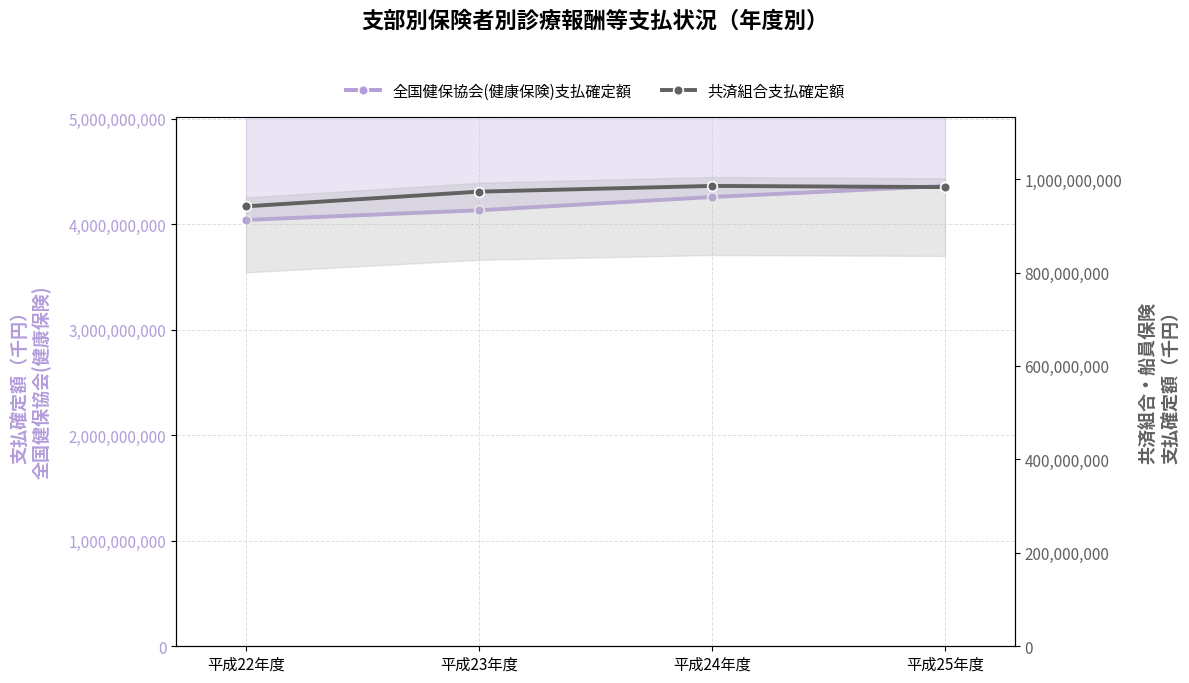

Does the chart have visible grid lines?

Yes